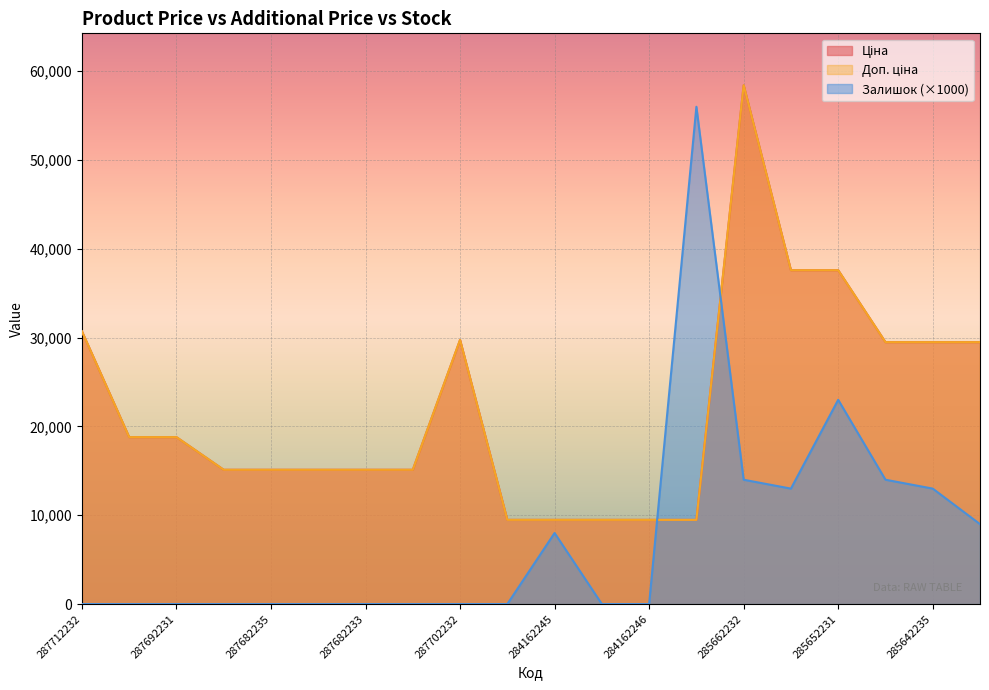

True or false: Ціна has a value of 3268.6 at 287682235.

False